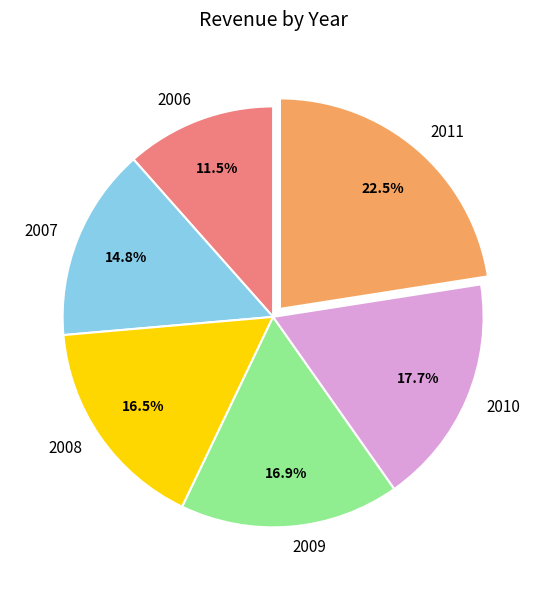

To the nearest percent, what portion does 2009 represent?

17%